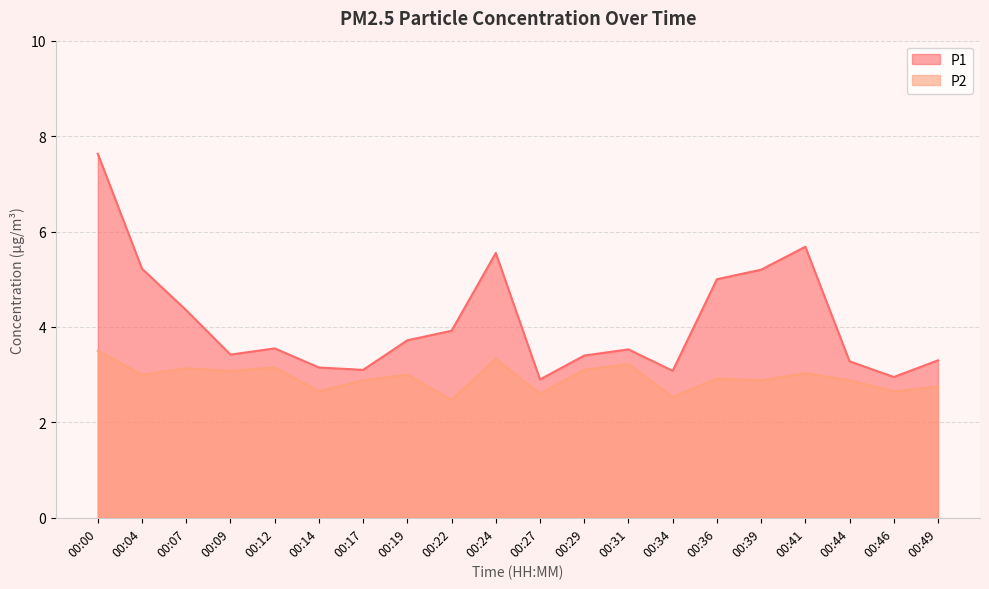

What is the sum of all P2 values?

58.8